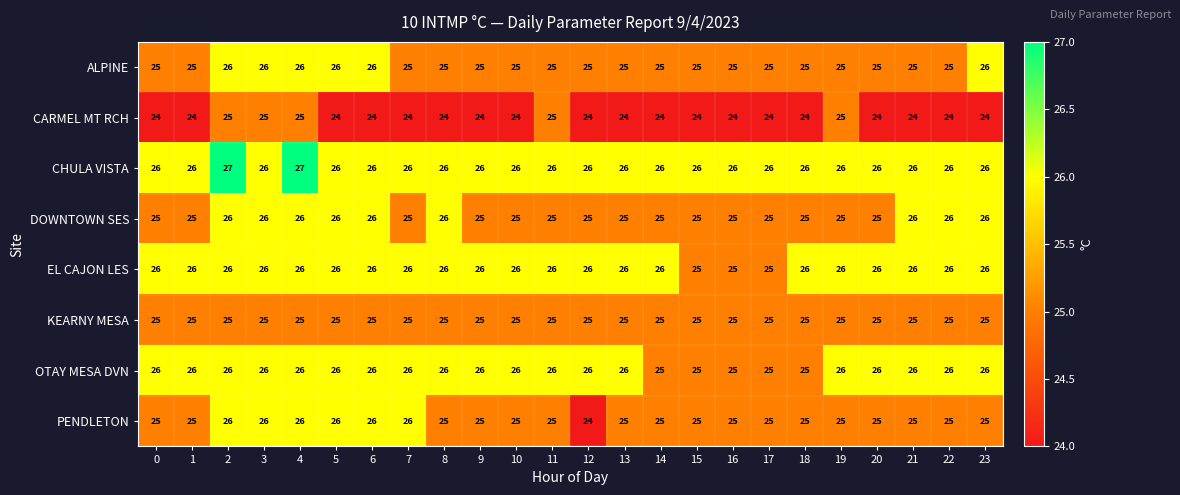

What is the maximum value for DOWNTOWN SES?

26